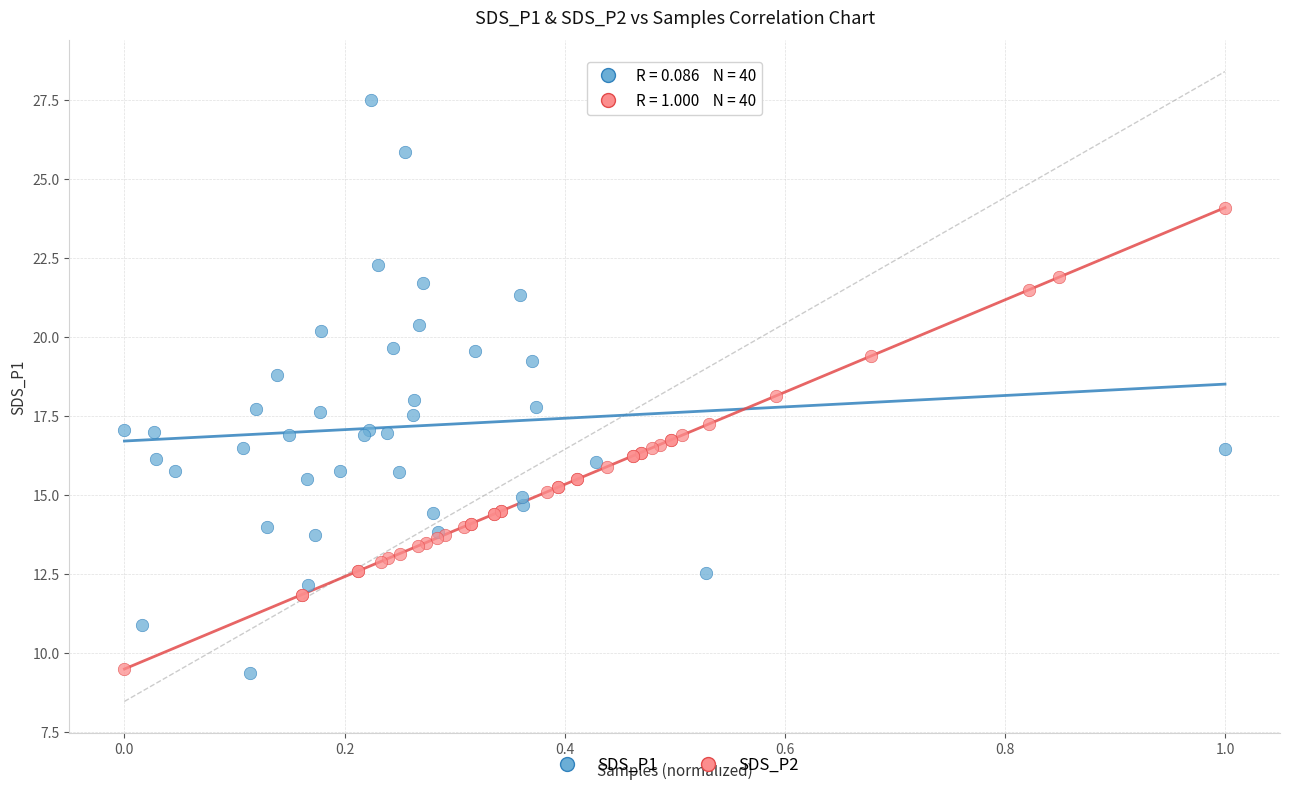

What are all the series names shown in the legend?

SDS_P1, SDS_P2